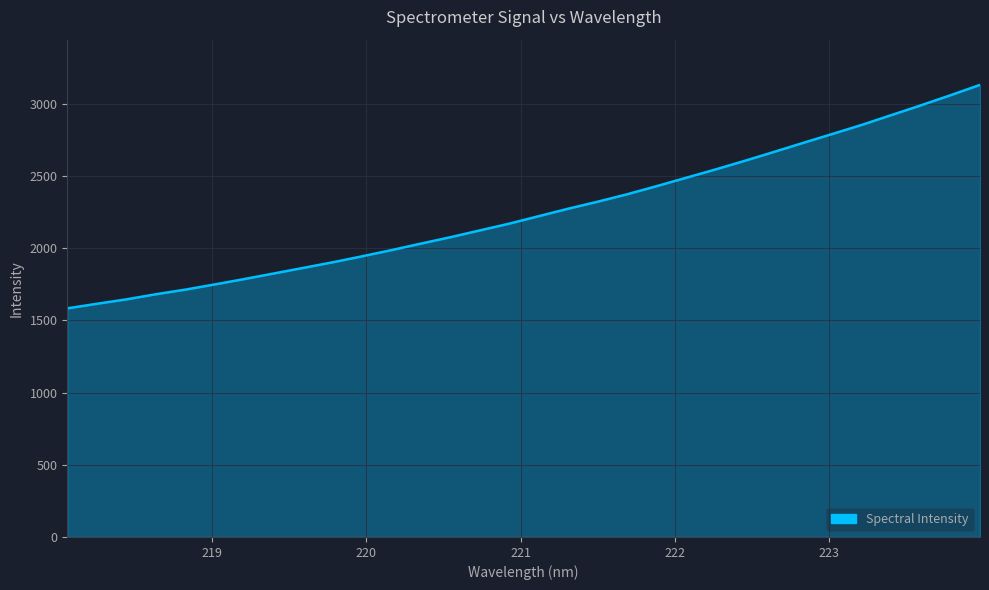

What is the greatest value displayed?

3129.6